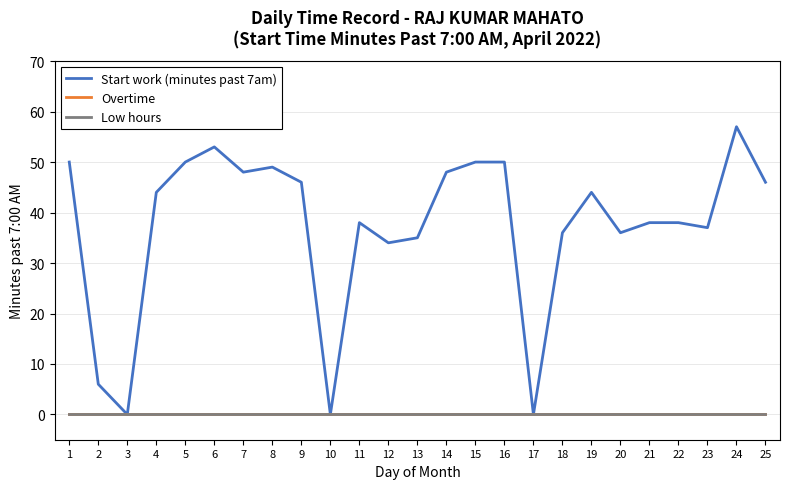

Does the chart have visible grid lines?

Yes